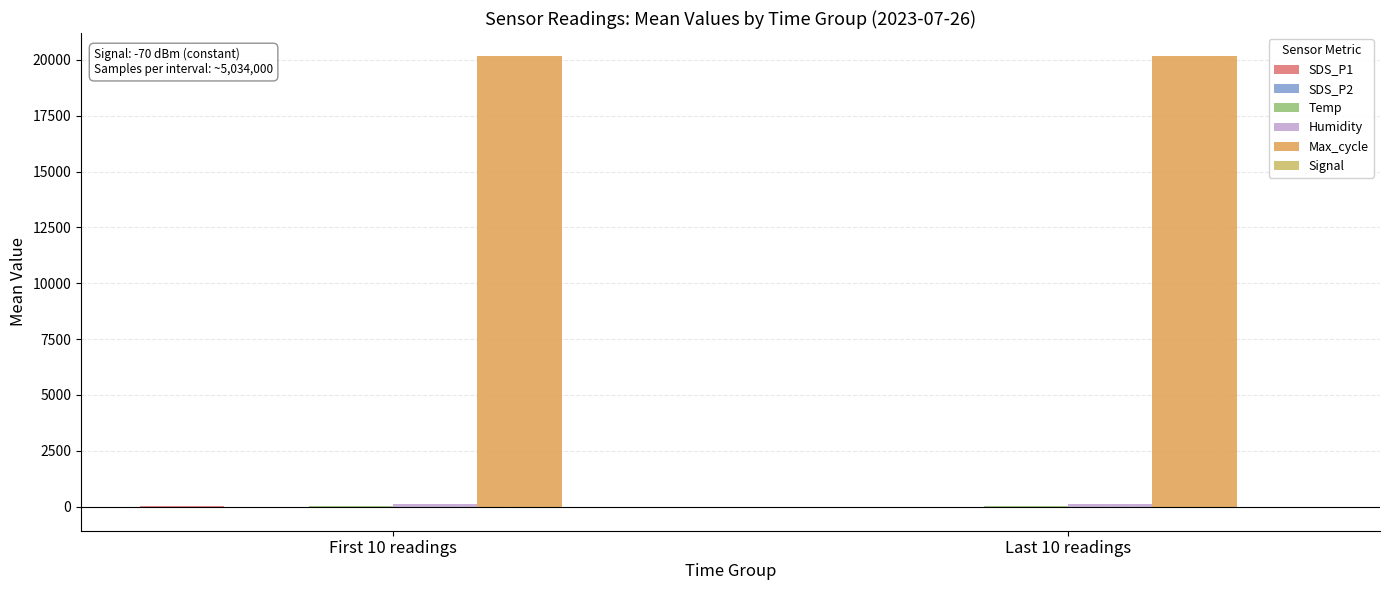

Which series changed the most between First 10 readings and Last 10 readings?

Max_cycle